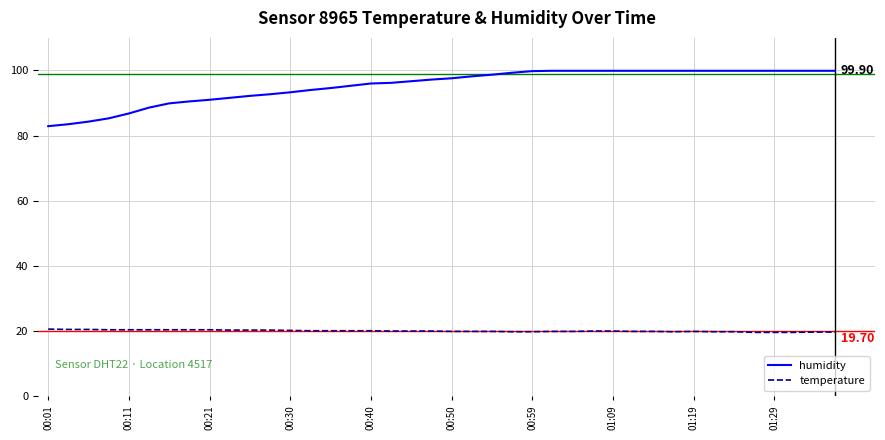

List the series in order of their peak value, highest first.

humidity, temperature